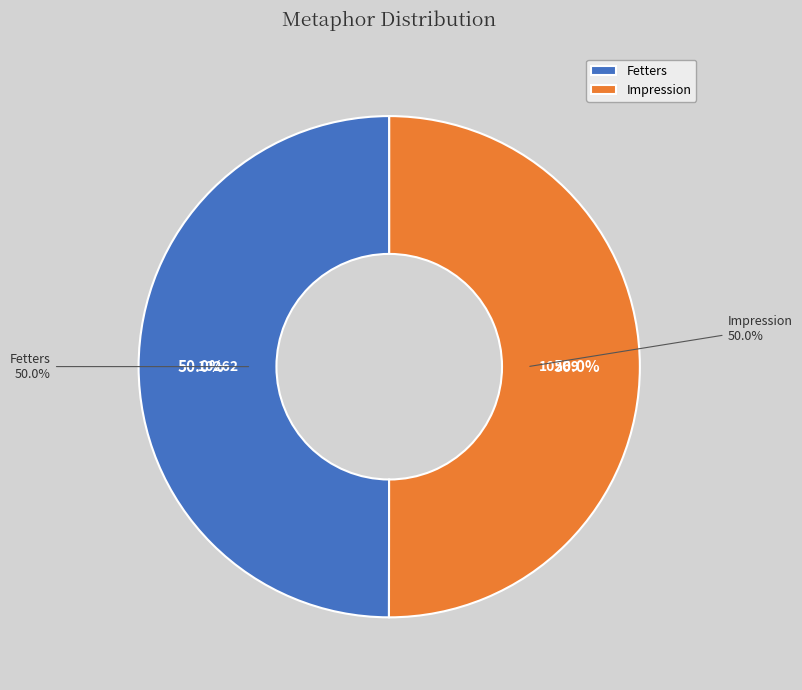

To the nearest percent, what is the average slice percentage?

50%